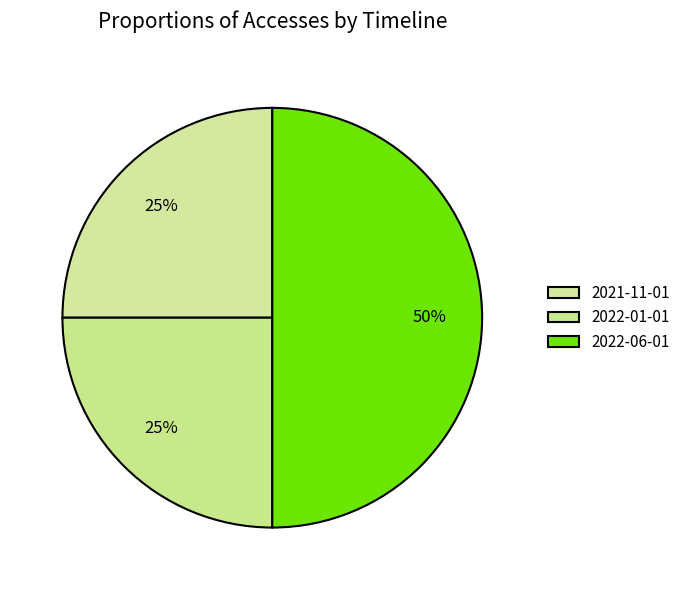

What is the total percentage of 2021-11-01 and 2022-01-01?

50.0%